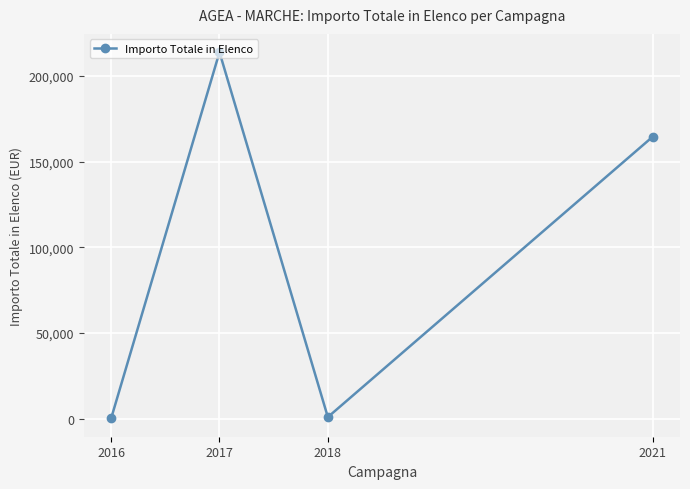

What is the greatest value displayed?

213780.0